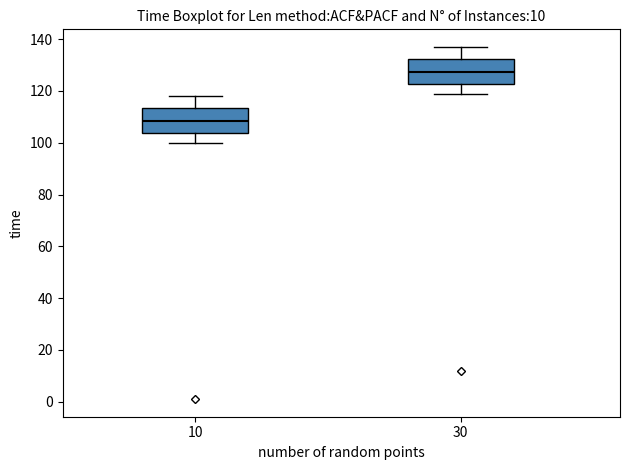

Reading left to right, transcribe this box plot: for each box, give where its median line is, the range the box spans, and where its two whiskers end, as read against the y-axis. The values are not printed on the chart, so give them approximately, as read against the axis.

10: median 108, box 104 to 114, whiskers 100 to 118
30: median 128, box 122 to 132, whiskers 120 to 138